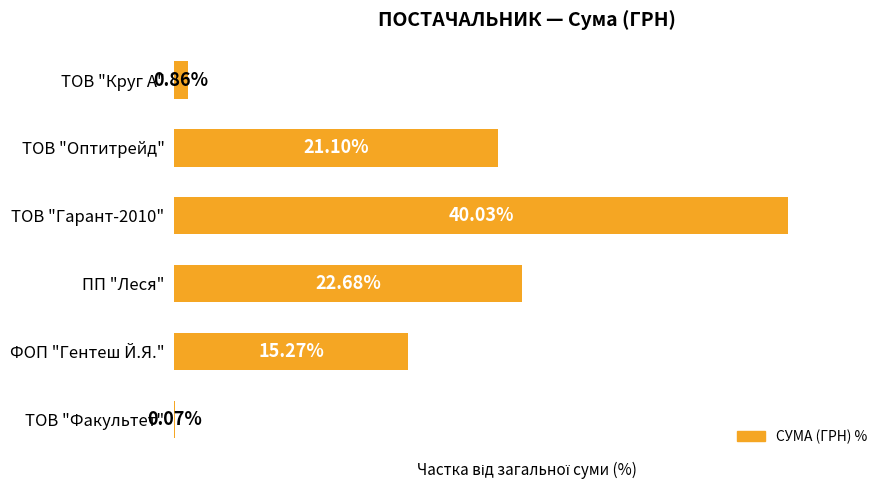

Which label corresponds to the largest value in the chart?

ТОВ "Гарант-2010"